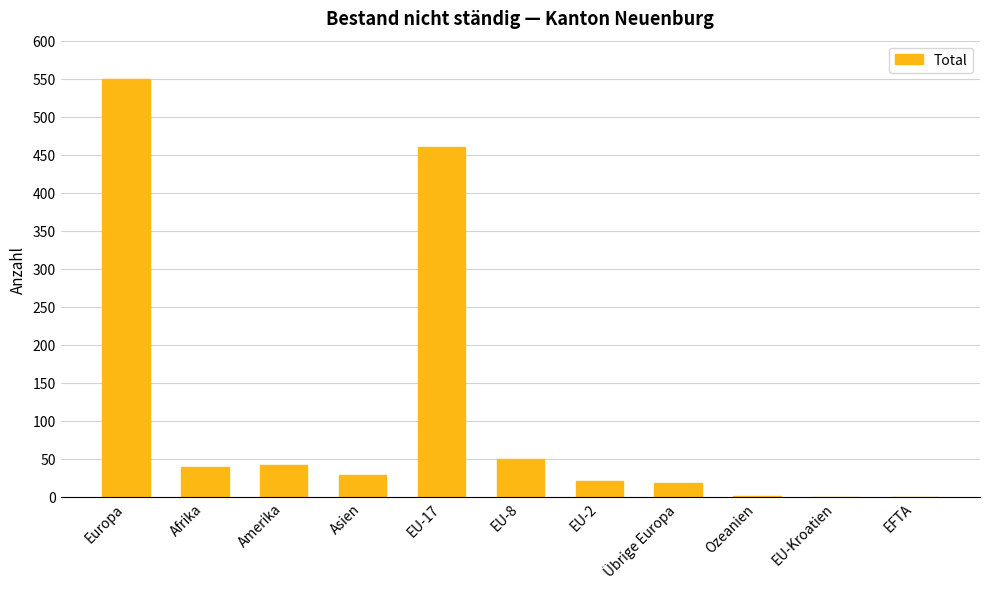

What is the ratio of the value at Übrige Europa to the value at Amerika?

0.4